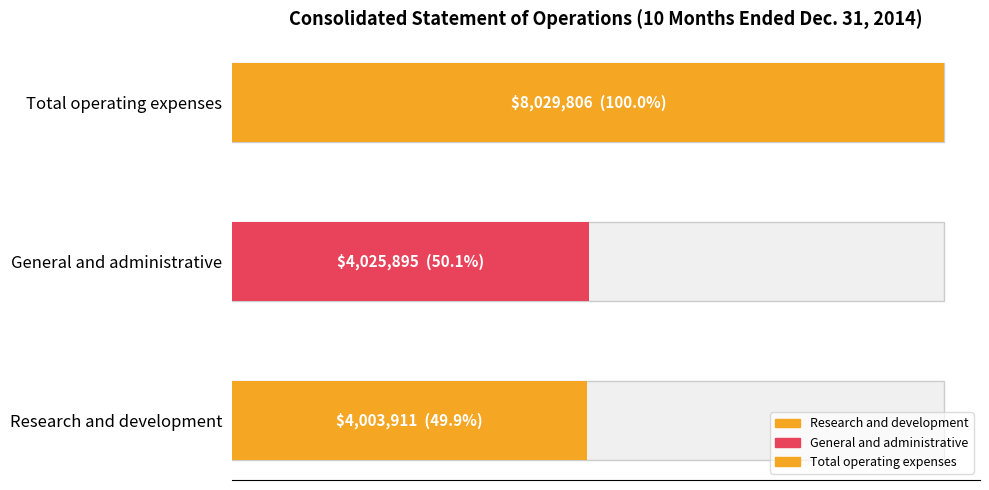

List the labels in order of value, smallest first.

Research and development, General and administrative, Total operating expenses